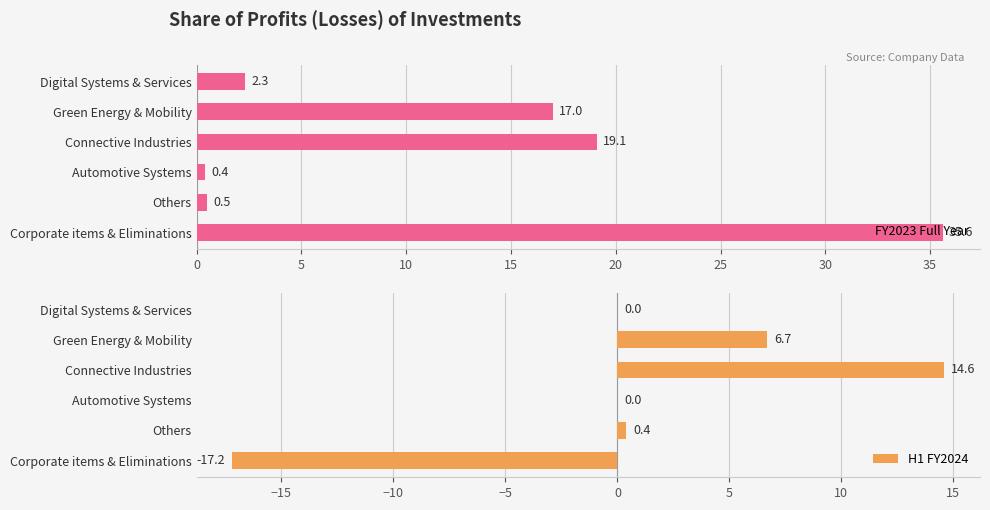

The value of FY2023 Full Year at Connective Industries is 19.1. True or false?

True